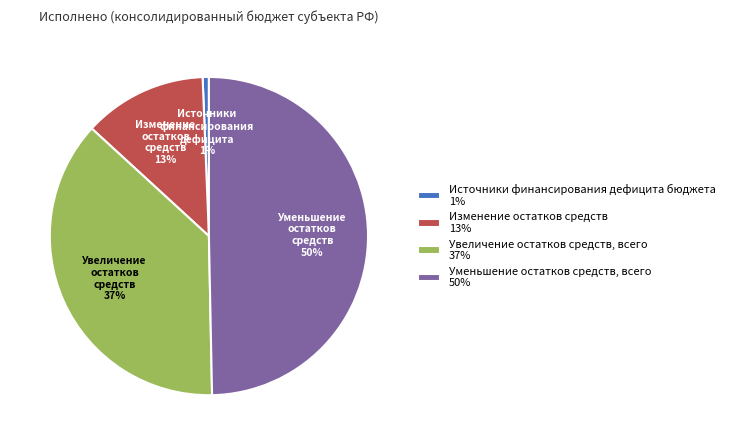

Which slice is the smallest?

Источники финансирования дефицита бюджета 1%